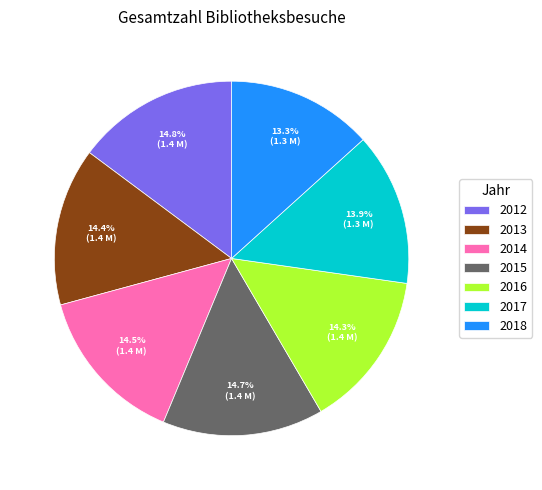

Does any single category account for the majority?

No